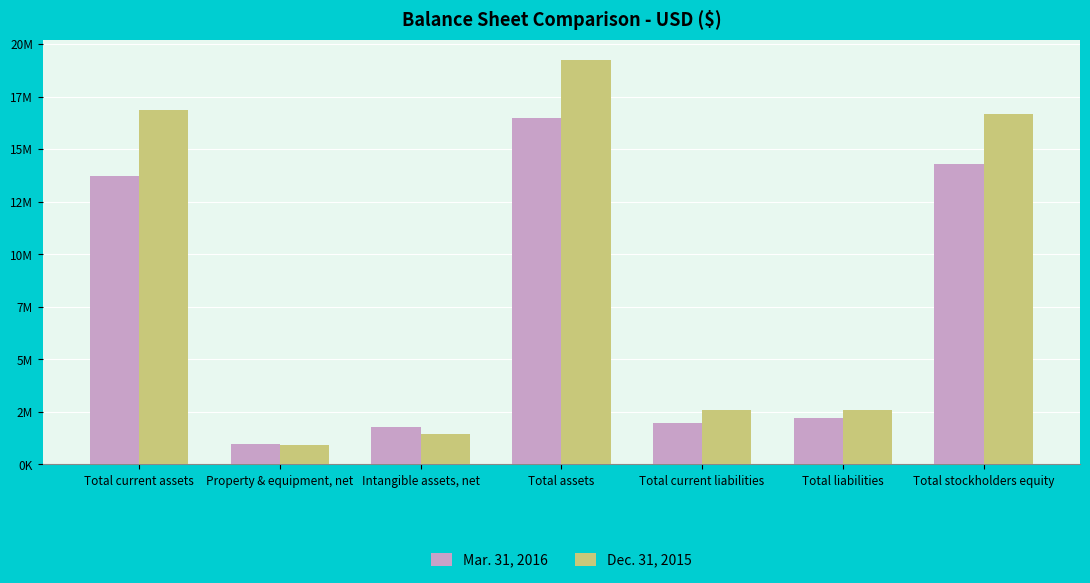

What is the label of the 6th bar from the right?

Property & equipment, net